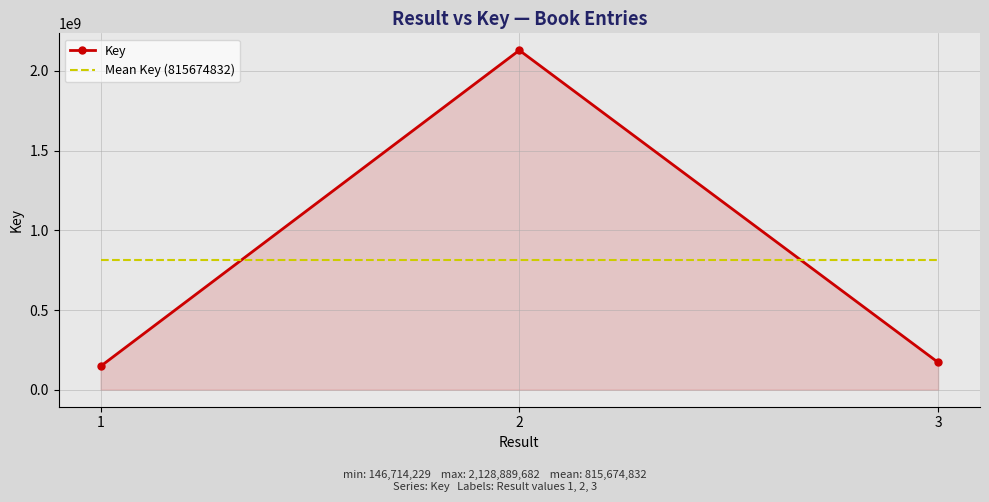

At how many categories does at least one series exceed 603099870?

3